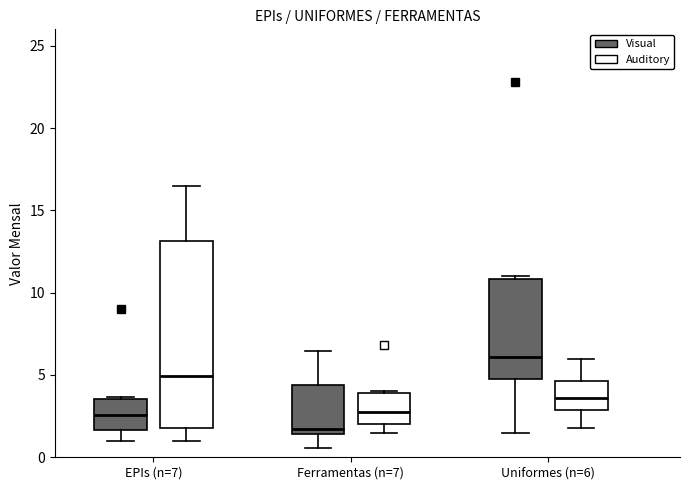

Which box's median line is the lowest?

Ferramentas (n=7) (Visual)